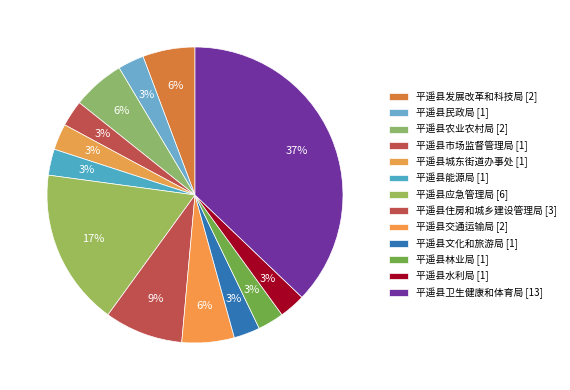

Count the number of slices in the pie.

13